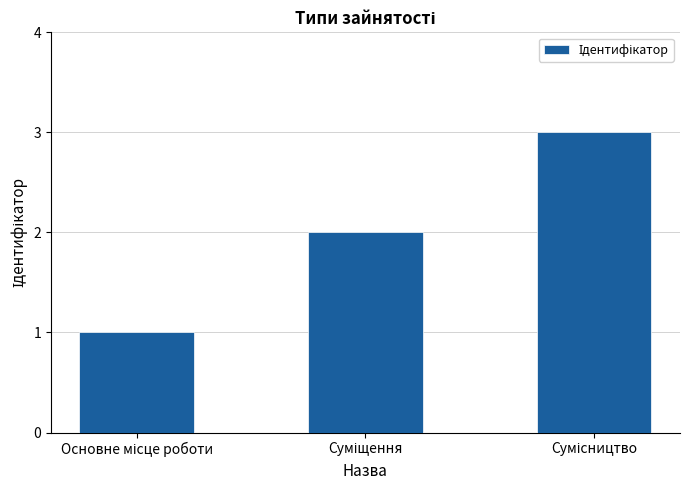

Does the chart contain stacked bars?

No